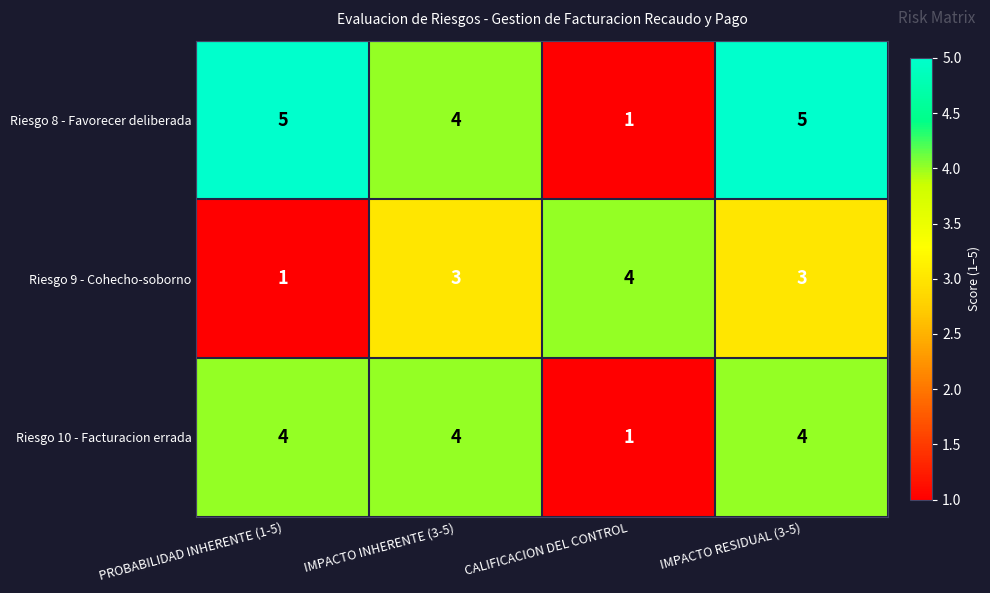

What is the minimum value shown in the chart?

1